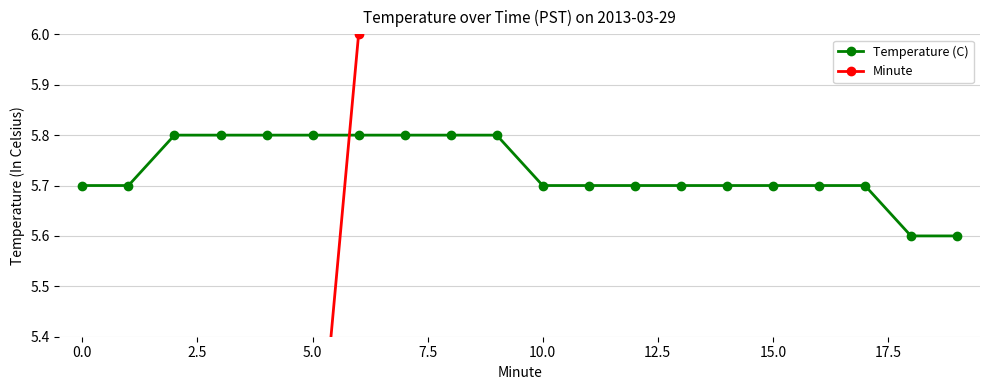

Reading left to right, transcribe all the data shown in this chart.

Temperature (C): 5.7	5.7	5.8	5.8	5.8	5.8	5.8	5.8	5.8	5.8	5.7	5.7	5.7	5.7	5.7	5.7	5.7	5.7	5.6	5.6
Minute: 0.0	1.0	2.0	3.0	4.0	5.0	6.0	7.0	8.0	9.0	10.0	11.0	12.0	13.0	14.0	15.0	16.0	17.0	18.0	19.0